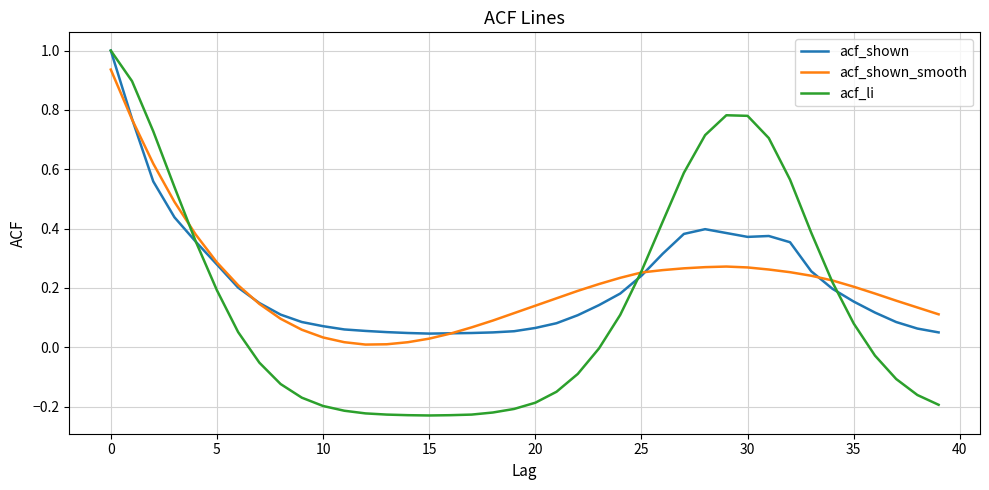

Which series has the largest range (max minus min)?

acf_li